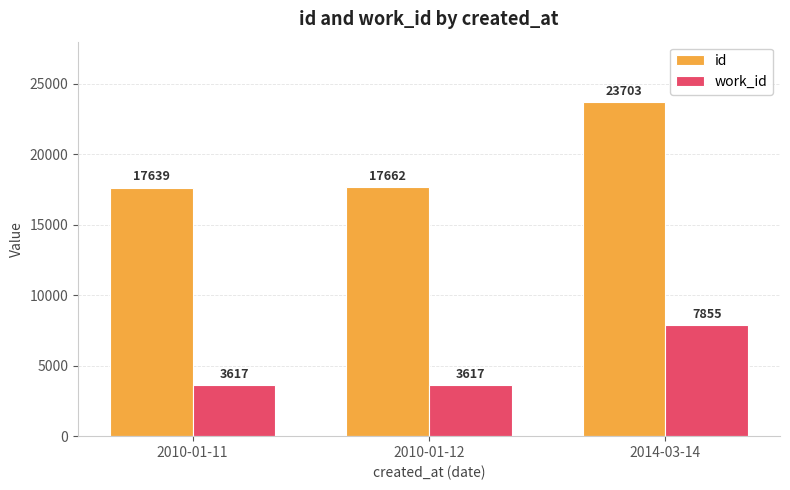

List the labels in order of id value, smallest first.

2010-01-11, 2010-01-12, 2014-03-14